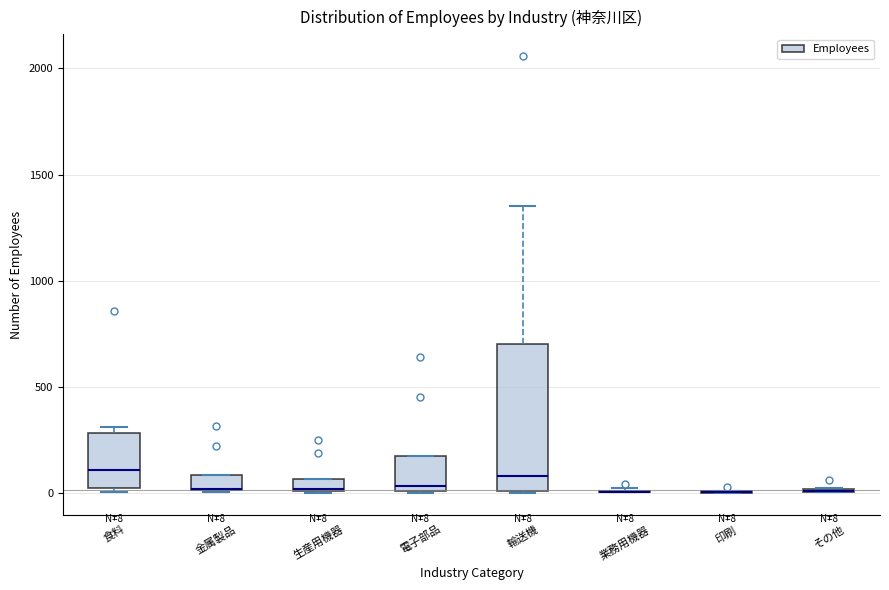

Comparing the boxes themselves (not the whiskers), which one is the tallest?

輸送機